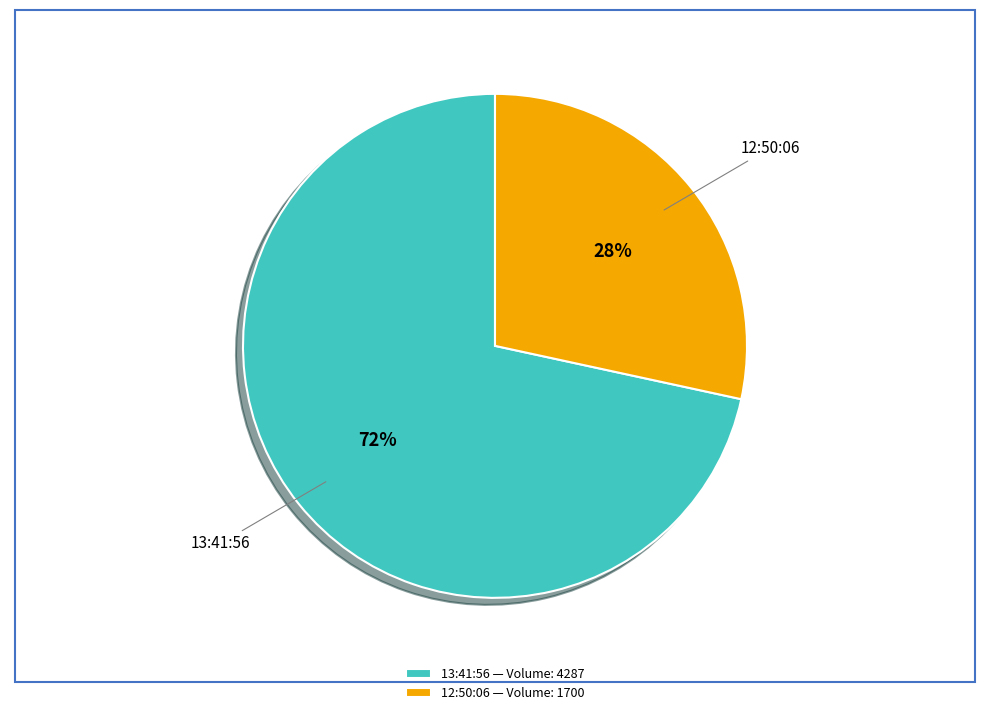

What percentage is the 12:50:06 slice, to the nearest percent?

28%